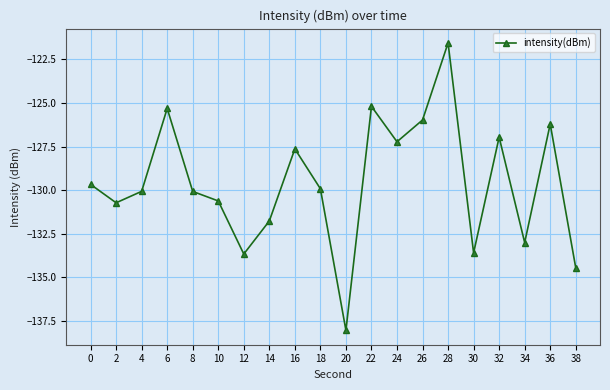

Which has a higher value, 26 or 12?

26